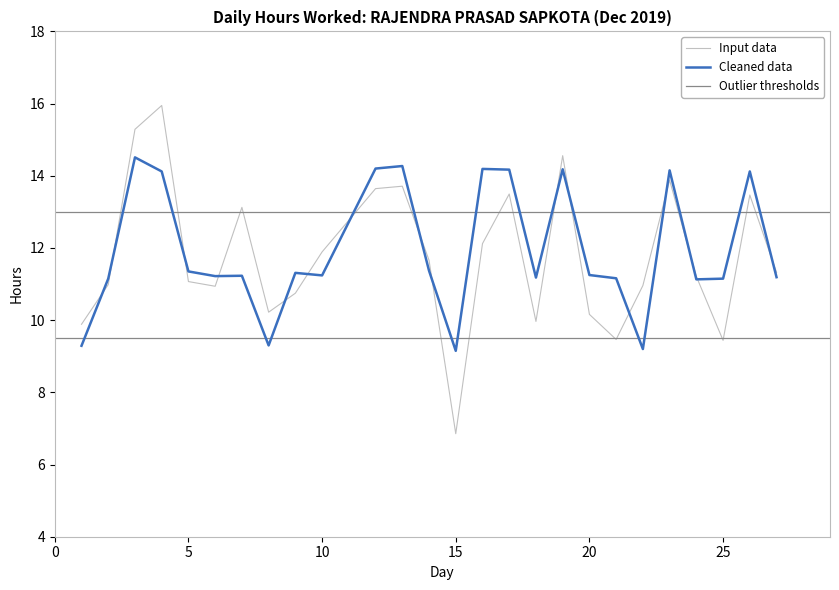

Which series has the largest range (max minus min)?

Input data